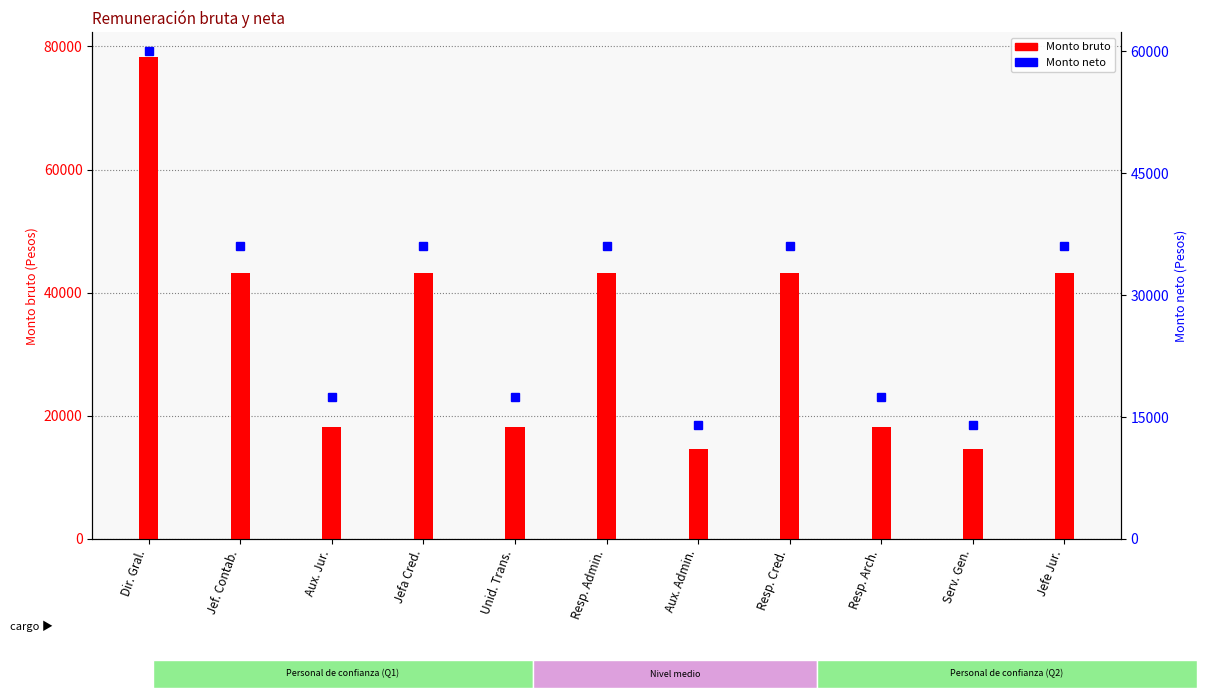

Reading left to right, extract all data points from this chart.

Monto bruto: 78363.4	43281.2	18154.7	43281.2	18154.7	43281.2	14654.7	43281.2	18154.7	14654.7	43281.2
Monto neto: 60000.0	36000.0	17500.0	36000.0	17500.0	36000.0	14000.0	36000.0	17500.0	14000.0	36000.0